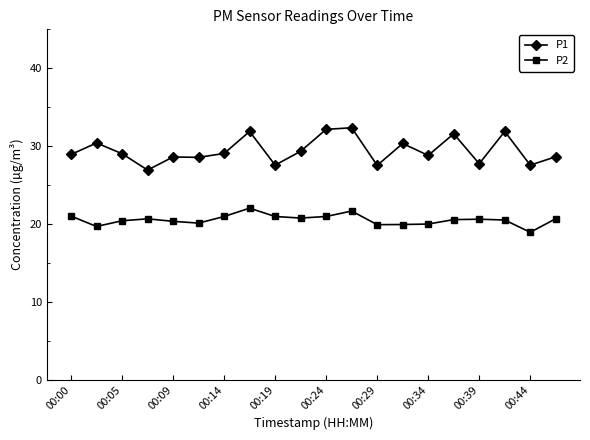

True or false: P2 and P1 intersect in this chart.

False